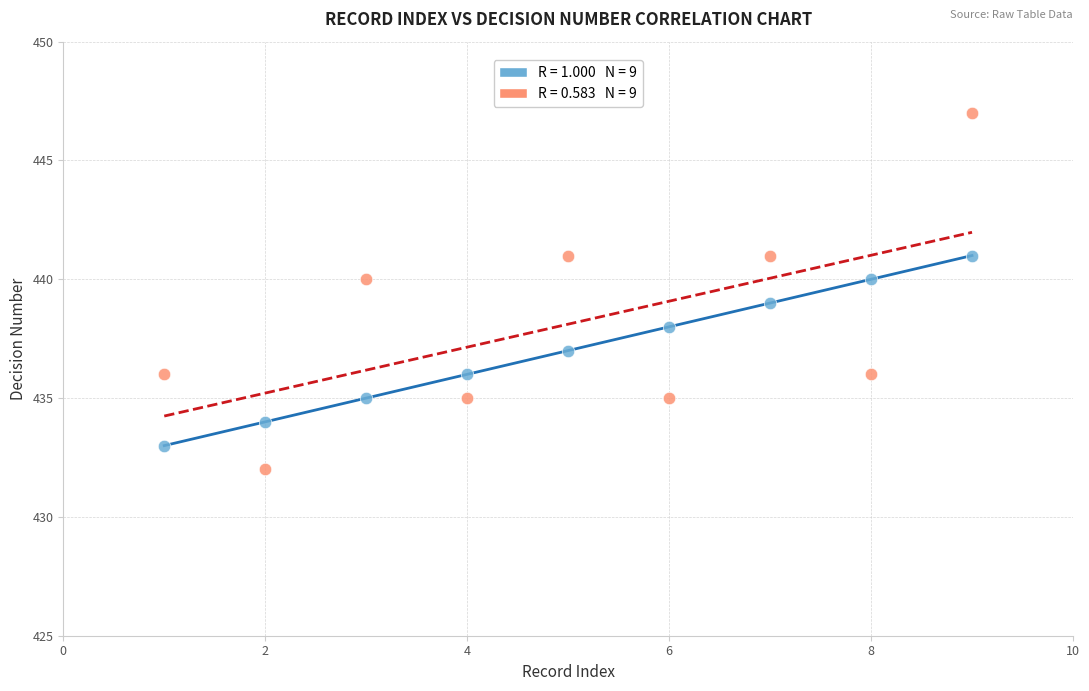

Across all data points, what is the range of X values (max minus min)?

8